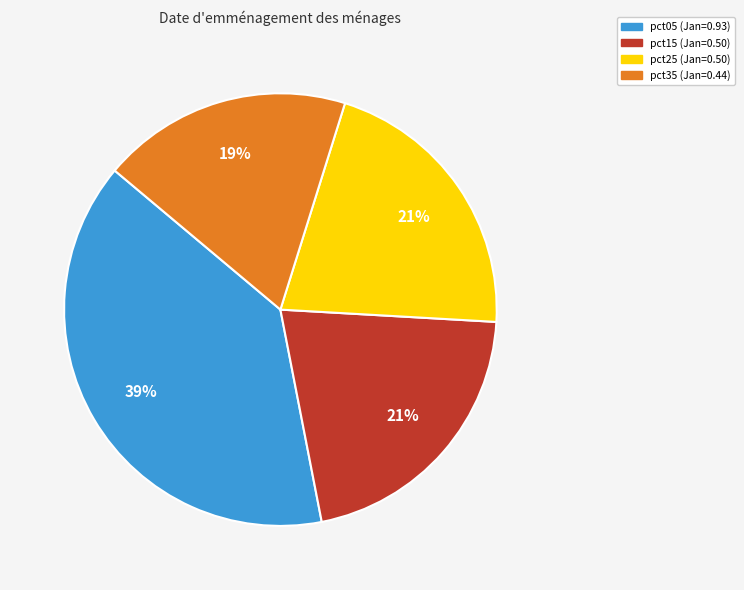

Does any single category account for the majority?

No